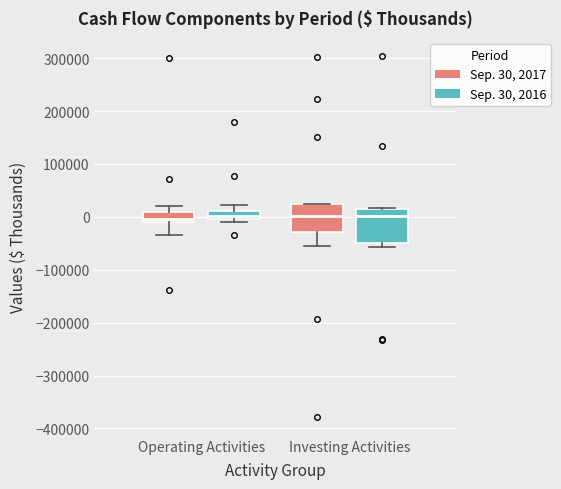

Reading left to right, transcribe this box plot: for each box, give where its median line is, the range the box spans, and where its two whiskers end, as read against the y-axis. The values are not printed on the chart, so give them approximately, as read against the axis.

Operating Activities (Sep. 30, 2017): median 0, box -10000 to 10000, whiskers -30000 to 20000
Operating Activities (Sep. 30, 2016): median 0 (inside the box), box 0 to 10000, whiskers -10000 to 20000
Investing Activities (Sep. 30, 2017): median 0, box -30000 to 20000, whiskers -60000 to 20000
Investing Activities (Sep. 30, 2016): median 0, box -50000 to 20000, whiskers -60000 to 20000